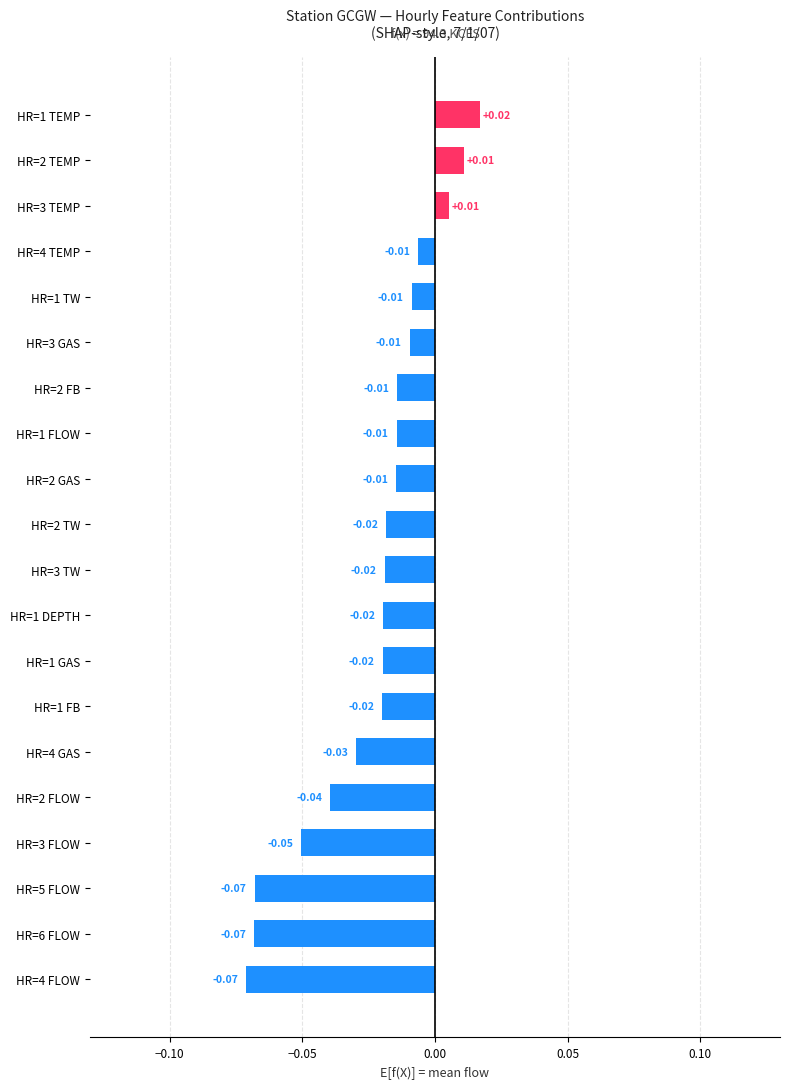

What is the sum of all values?

-0.5